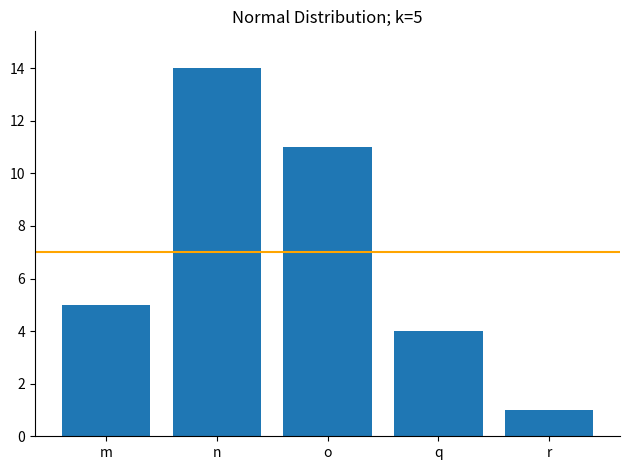

Rank the categories by value from lowest to highest.

r, q, m, o, n